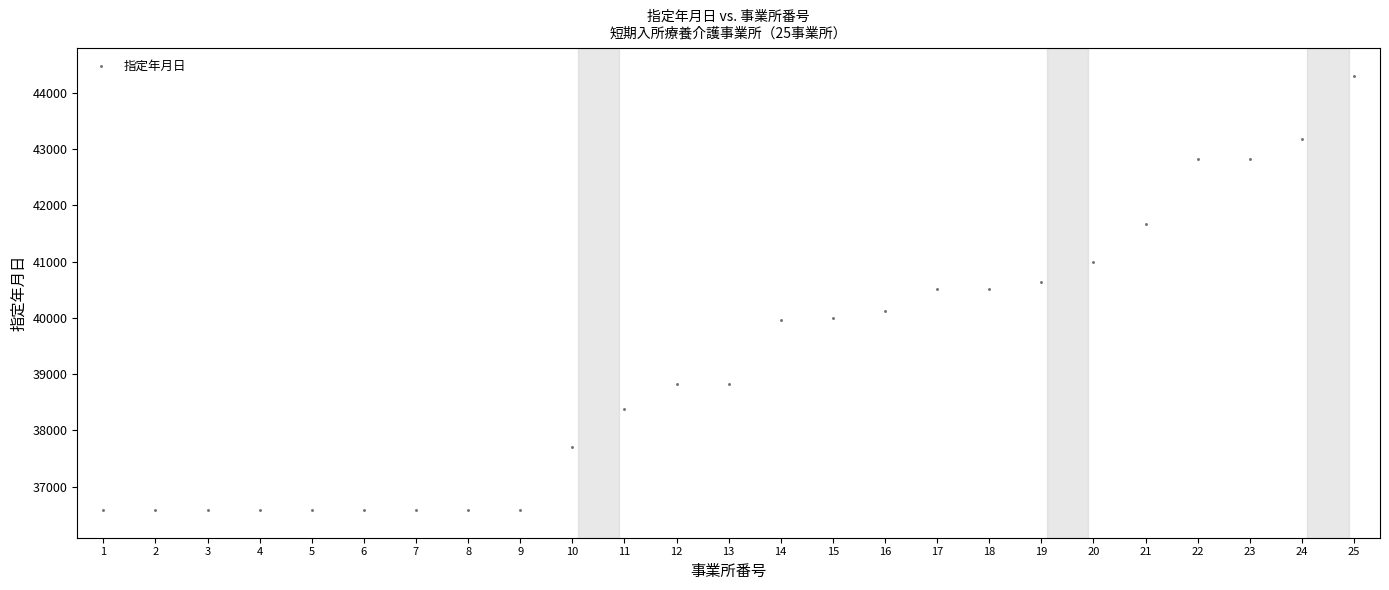

What is the range of X values (max minus min)?

24